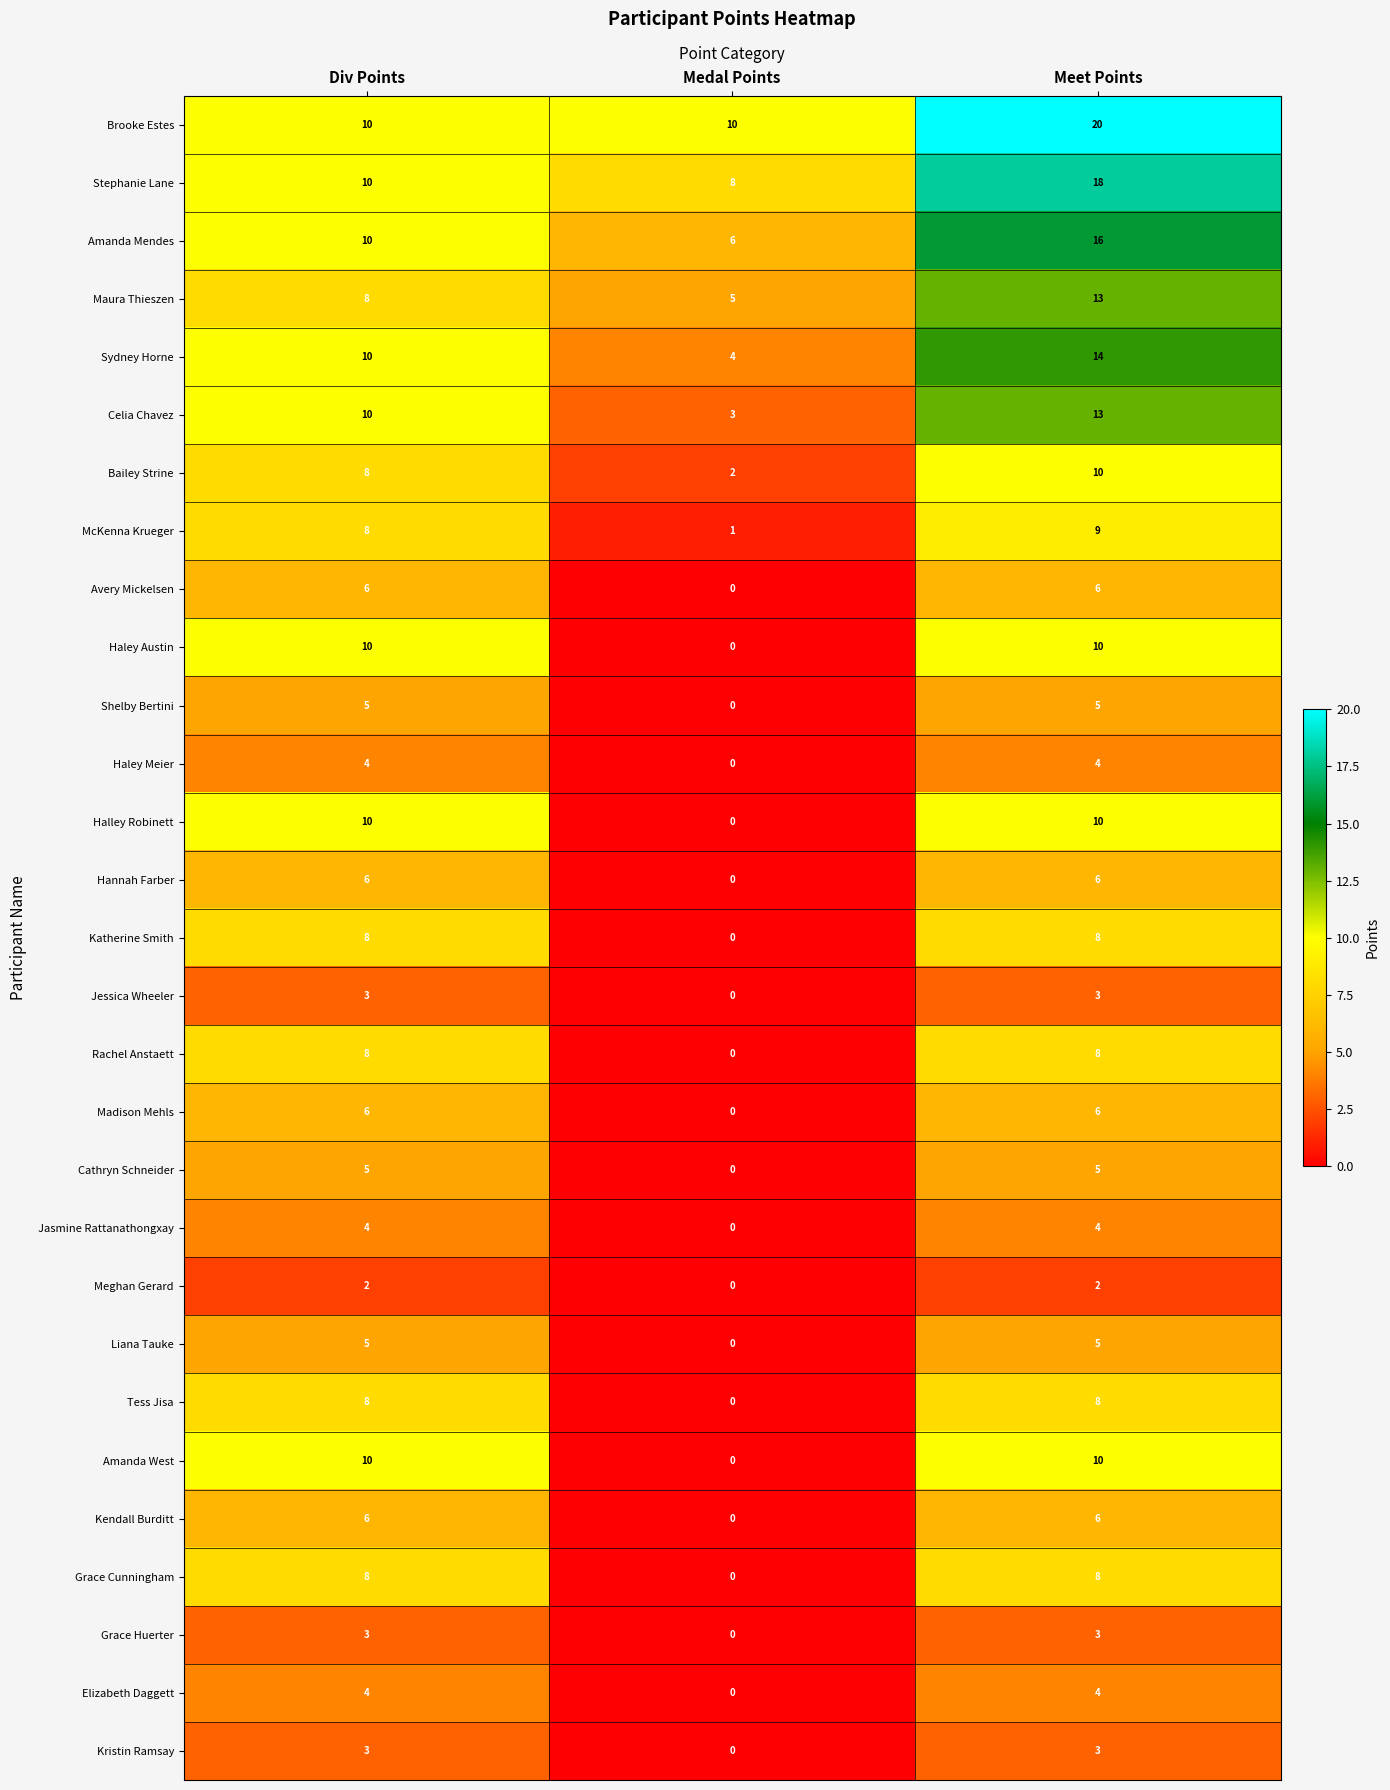

What is the greatest value displayed?

20